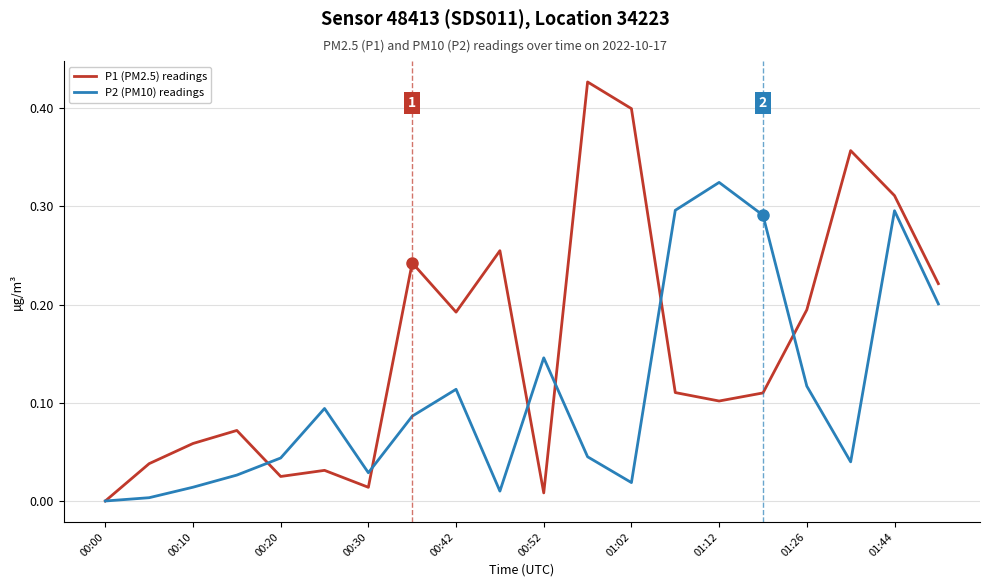

Which series has the largest total across all categories?

P1 (PM2.5) readings